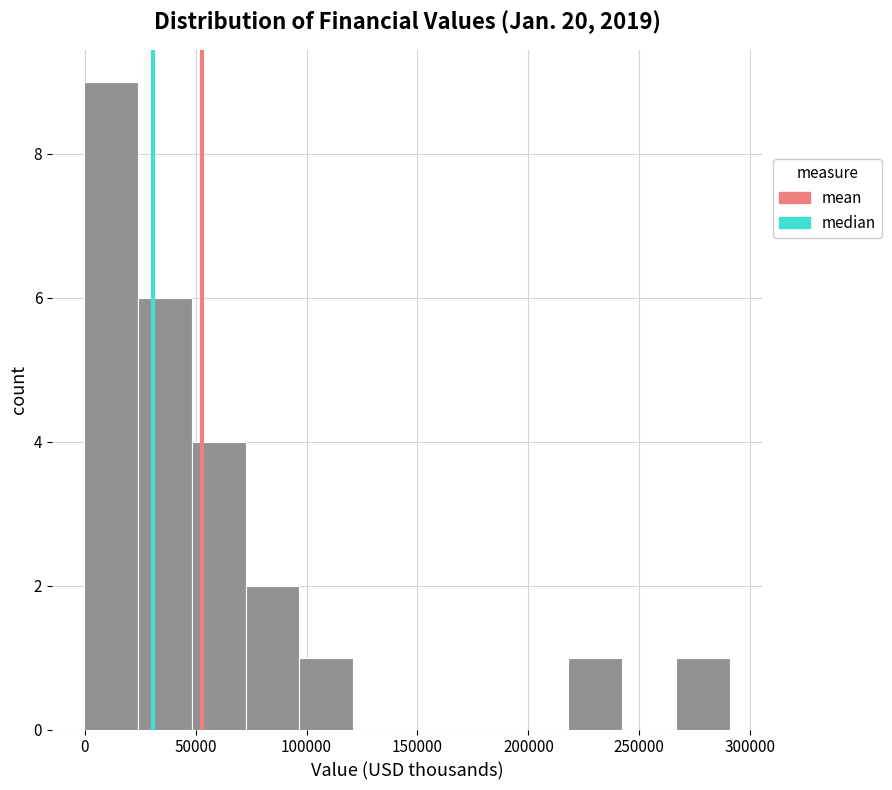

Reading left to right, transcribe this chart: for each bar, give the range it covers on the x-axis and its height. Neither the bar edges nor the heights are printed on the chart, so give them approximately, as read against the axes.

0 to 25000: 9
25000 to 50000: 6
50000 to 75000: 4
75000 to 95000: 2
95000 to 120000: 1
120000 to 145000: 0
145000 to 170000: 0
170000 to 195000: 0
195000 to 220000: 0
220000 to 240000: 1
240000 to 265000: 0
265000 to 290000: 1